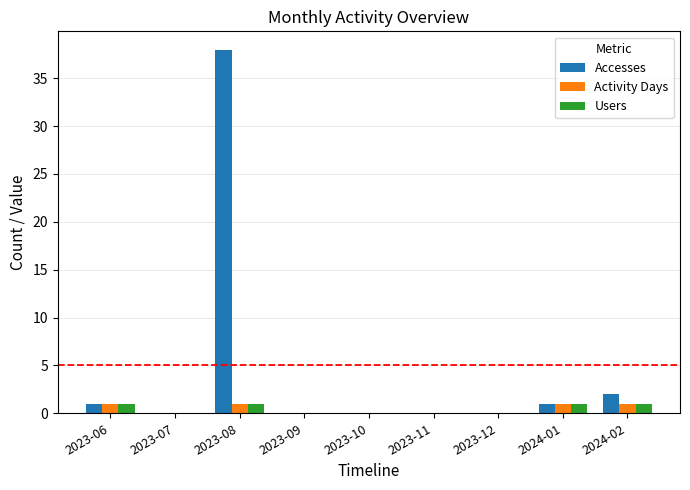

Reading right to left, extract all data points from this chart.

Accesses: 2	1	0	0	0	0	38	0	1
Activity Days: 1	1	0	0	0	0	1	0	1
Users: 1	1	0	0	0	0	1	0	1